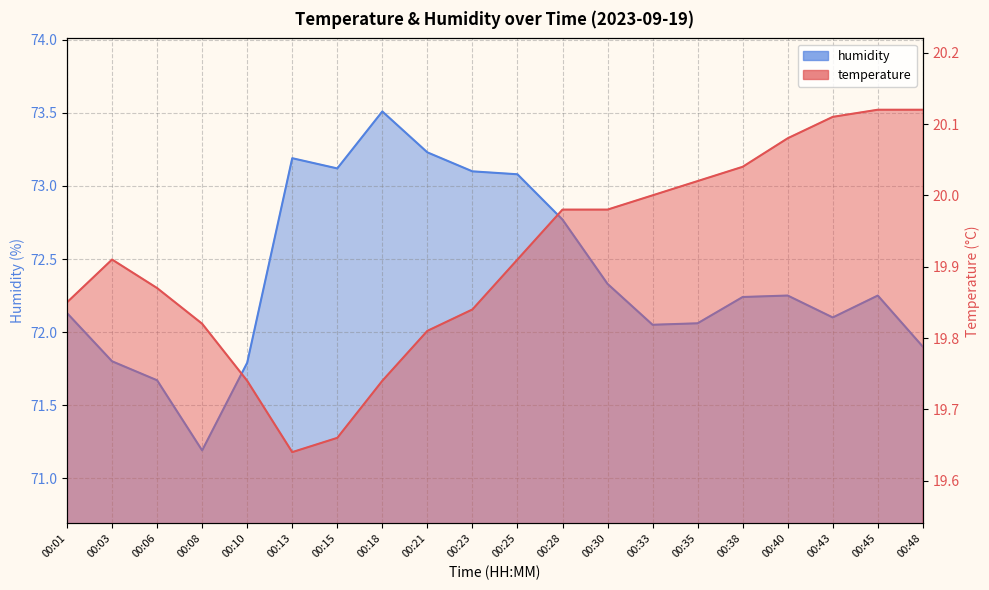

True or false: humidity and temperature cross at least once.

False